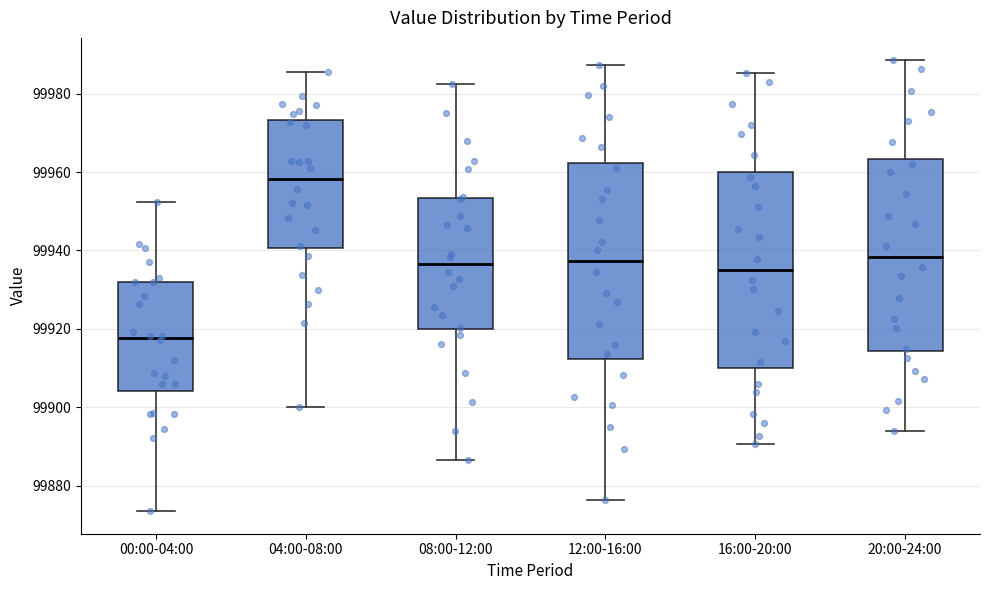

Reading left to right, read every box against the y-axis: the position of its median line, the range the box covers, and the ends of its whiskers. The values are not printed on the chart, so give them approximately, as read against the axis.

00:00-04:00: median 99918, box 99904 to 99932, whiskers 99874 to 99952
04:00-08:00: median 99958, box 99940 to 99974, whiskers 99900 to 99986
08:00-12:00: median 99936, box 99920 to 99954, whiskers 99886 to 99982
12:00-16:00: median 99938, box 99912 to 99962, whiskers 99876 to 99988
16:00-20:00: median 99936, box 99910 to 99960, whiskers 99890 to 99986
20:00-24:00: median 99938, box 99914 to 99964, whiskers 99894 to 99988